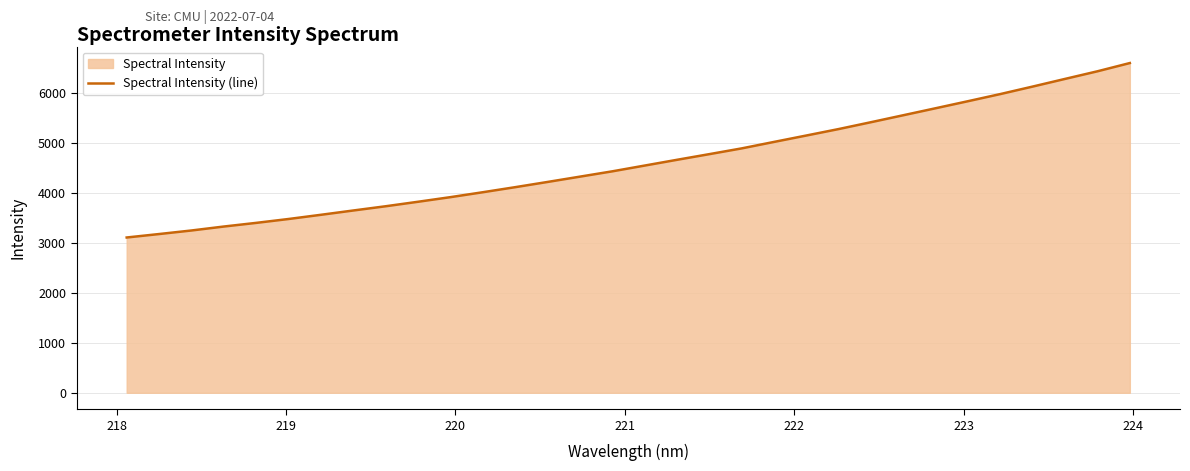

Reading left to right, list all the values displayed in this chart.

3108.8	3178.1	3249.2	3328.4	3401.6	3479.5	3563.6	3649.8	3734.7	3824.7	3917.1	4015.5	4116.7	4221.3	4327.6	4433.9	4549.4	4664.8	4778.3	4893.4	5023.1	5151.5	5281.0	5418.2	5557.8	5697.8	5838.8	5981.6	6131.8	6284.9	6436.9	6601.7